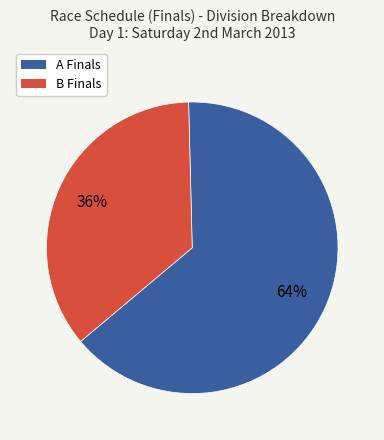

Do B Finals and A Finals together represent more than half of the pie?

Yes